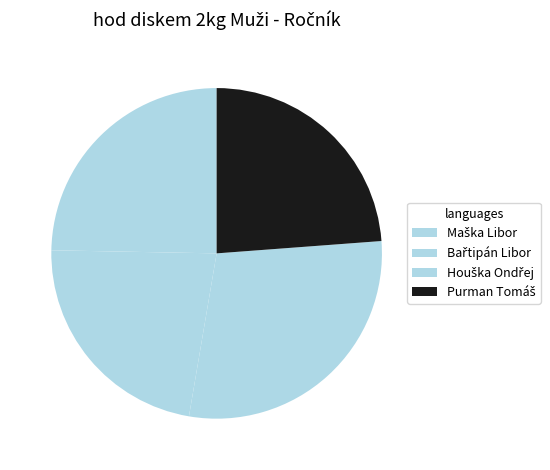

Is Purman Tomáš the majority of the pie?

No